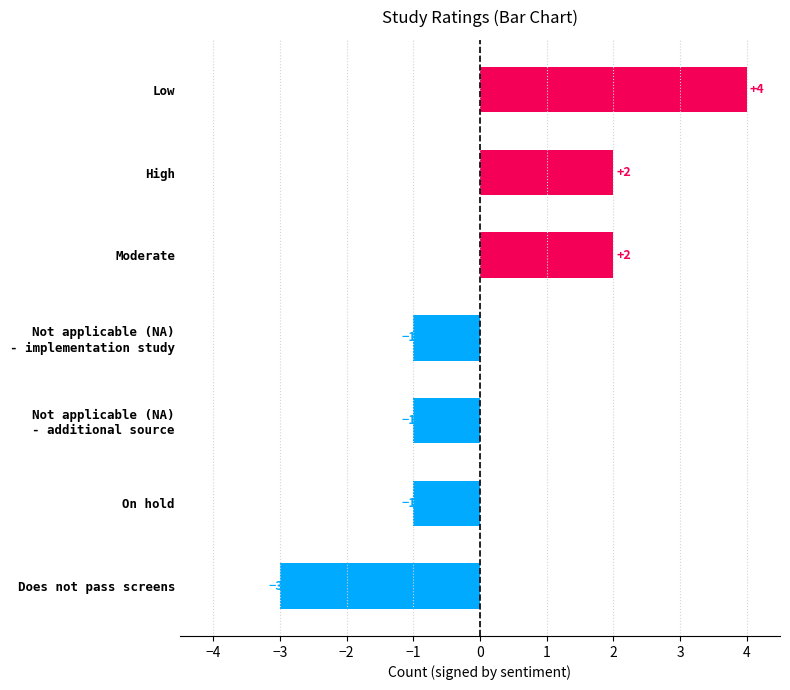

Is it true that the value at On hold is -1?

True